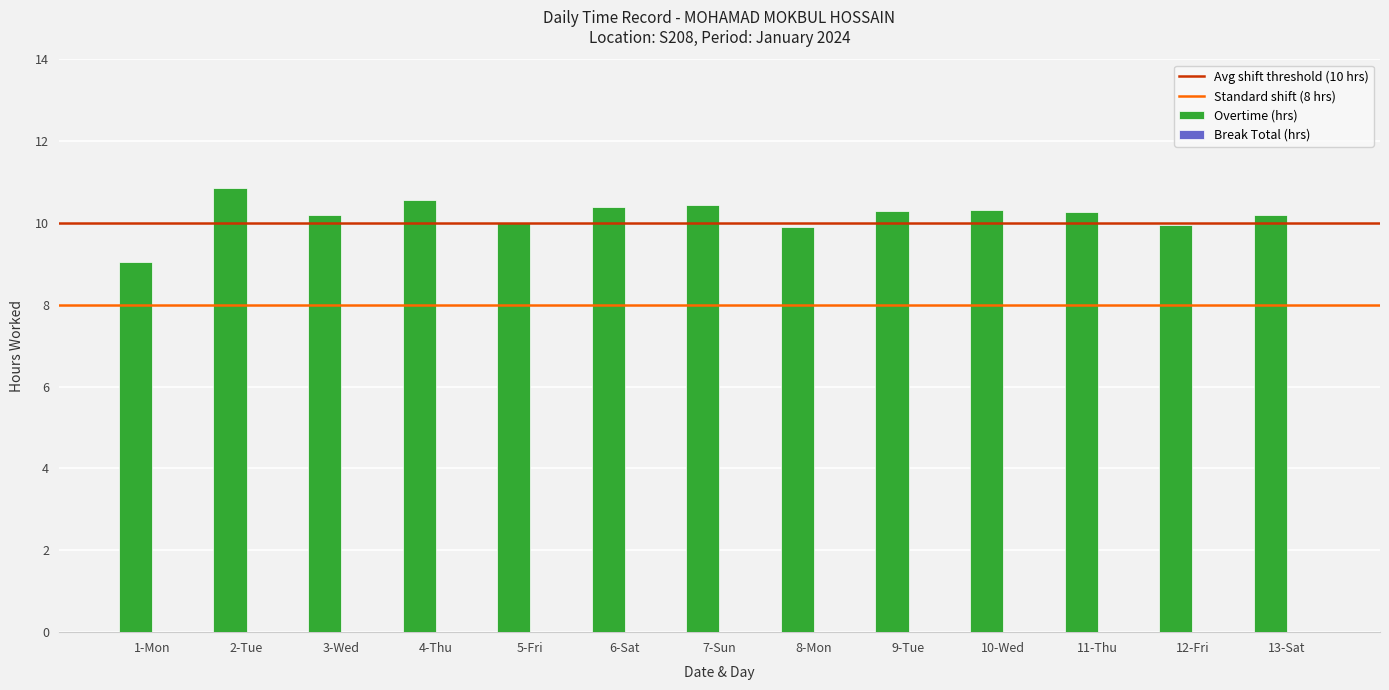

Approximately how many times larger is the value at 10-Wed compared to 11-Thu?

1.0